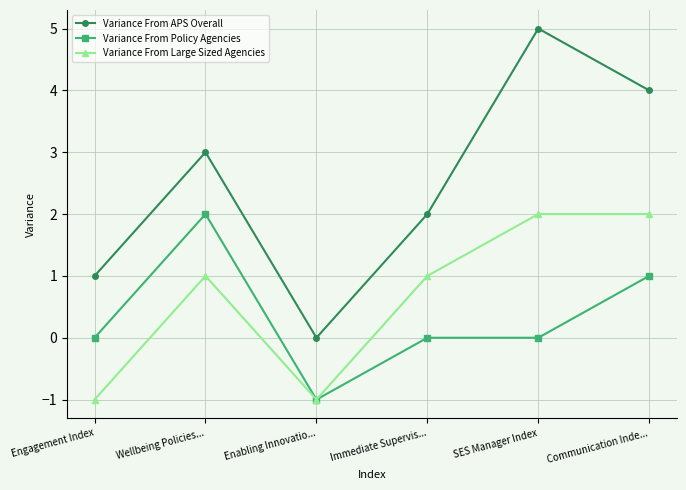

How many Variance From Large Sized Agencies values are between -1 and 2?

6